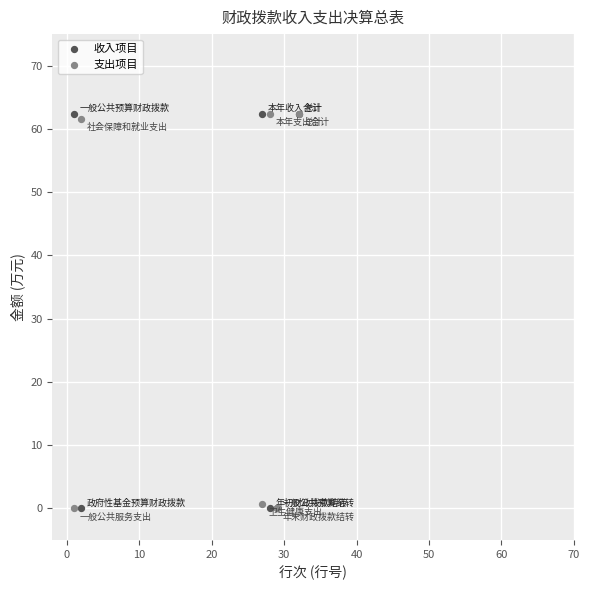

What is the X range (max minus min) for the scatter plot?

31.0